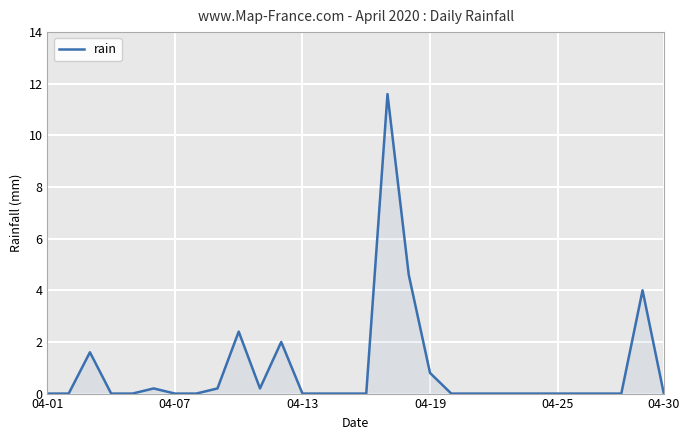

Reading left to right, transcribe all the data shown in this chart.

0.0	0.0	1.6	0.0	0.0	0.2	0.0	0.0	0.2	2.4	0.2	2.0	0.0	0.0	0.0	0.0	11.6	4.6	0.8	0.0	0.0	0.0	0.0	0.0	0.0	0.0	0.0	0.0	4.0	0.0